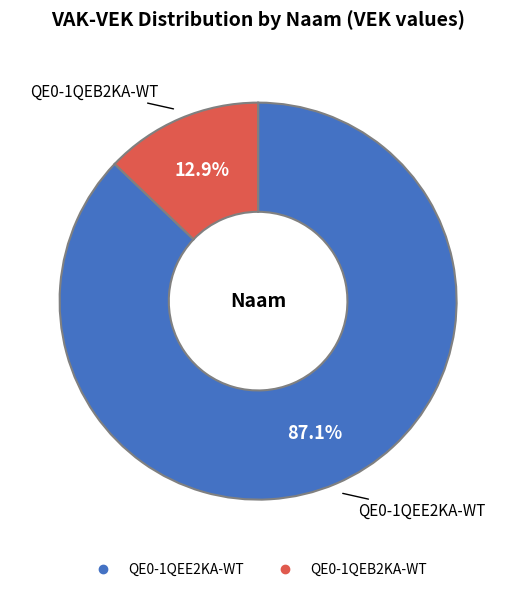

Count the number of slices in the pie.

2